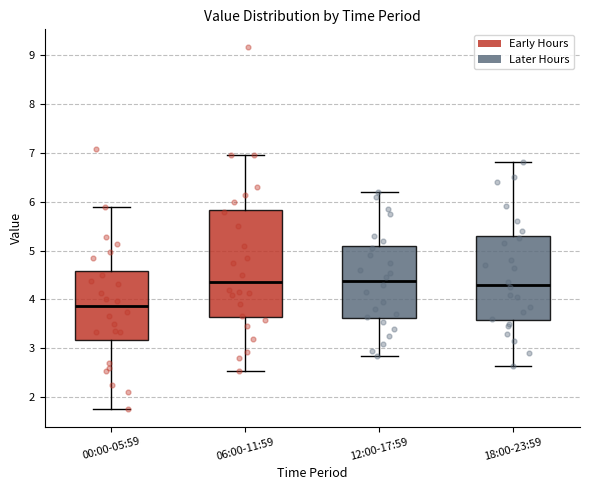

Reading left to right, read every box against the y-axis: the position of its median line, the range the box covers, and the ends of its whiskers. The values are not printed on the chart, so give them approximately, as read against the axis.

00:00-05:59: median 3.9, box 3.2 to 4.6, whiskers 1.8 to 5.9
06:00-11:59: median 4.4, box 3.6 to 5.8, whiskers 2.5 to 7.0
12:00-17:59: median 4.4, box 3.6 to 5.1, whiskers 2.9 to 6.2
18:00-23:59: median 4.3, box 3.6 to 5.3, whiskers 2.7 to 6.8